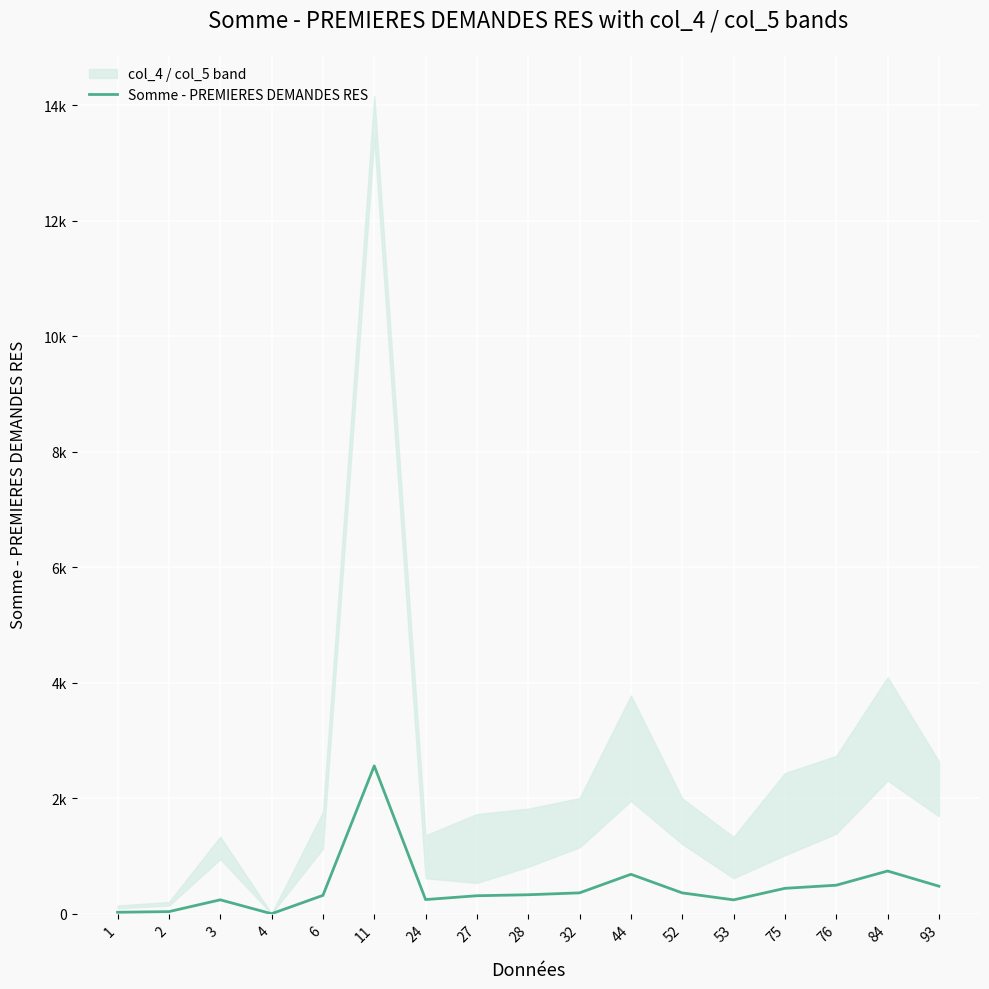

How many lines are shown in the chart?

1